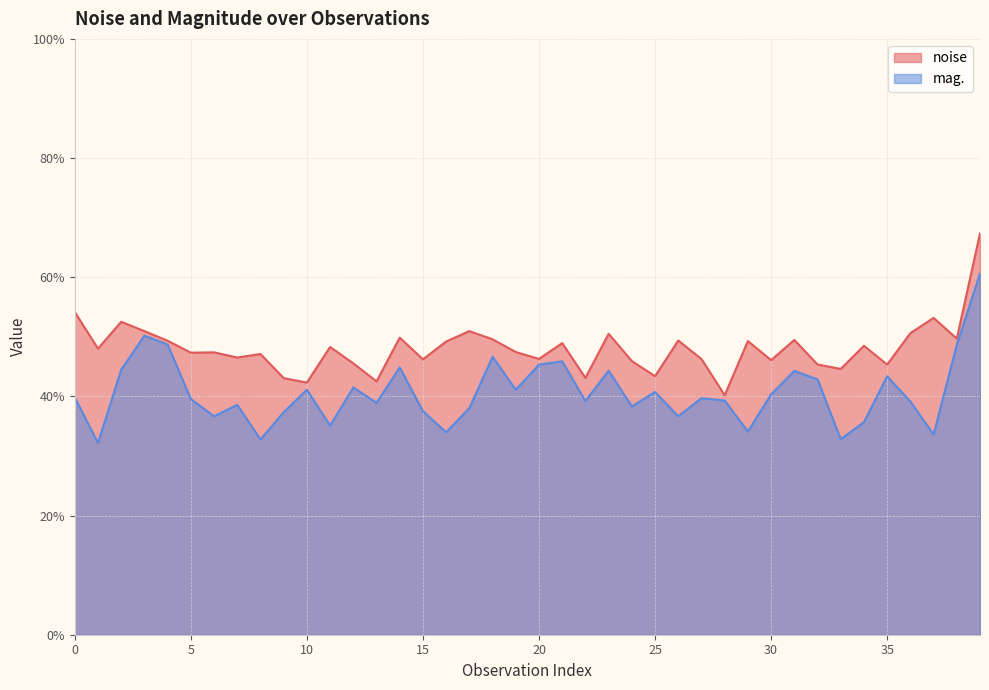

At which category is the sum across all series the highest?

39